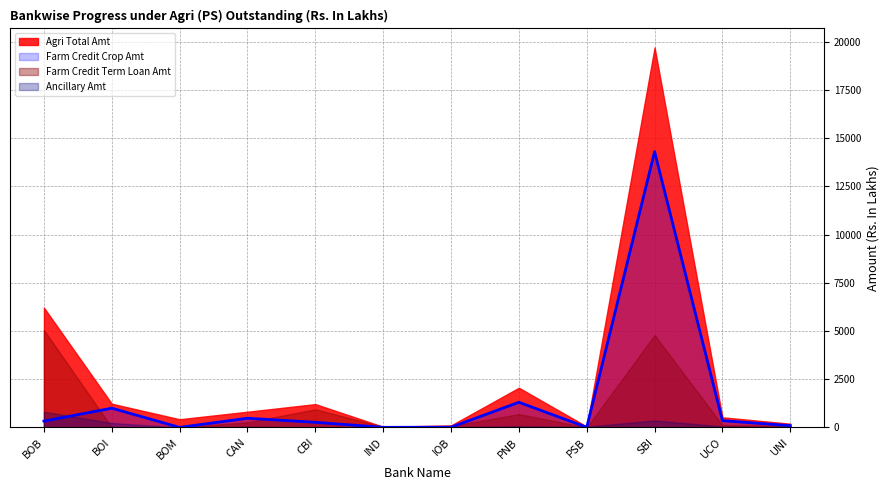

Which has a higher value, UCO or PSB?

UCO